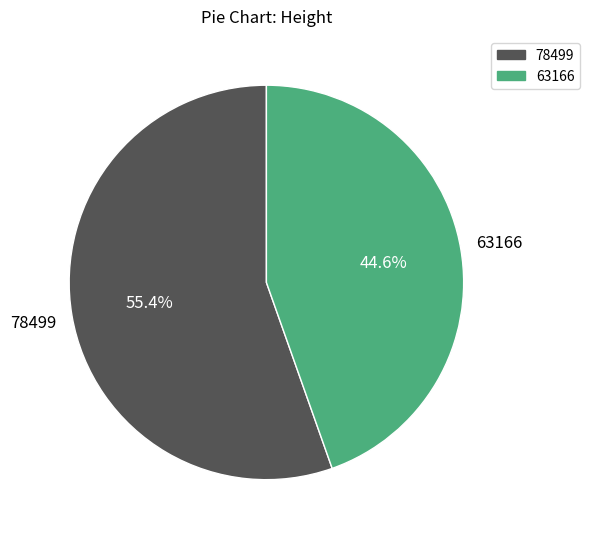

What is the smallest slice in the pie chart?

63166